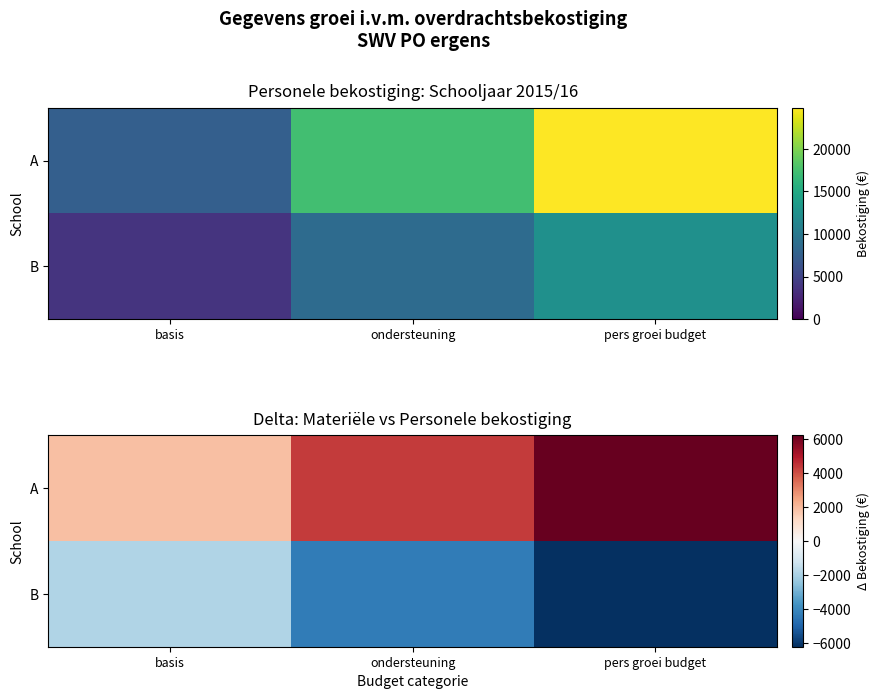

Rank the series by their average value, from highest to lowest.

A, B